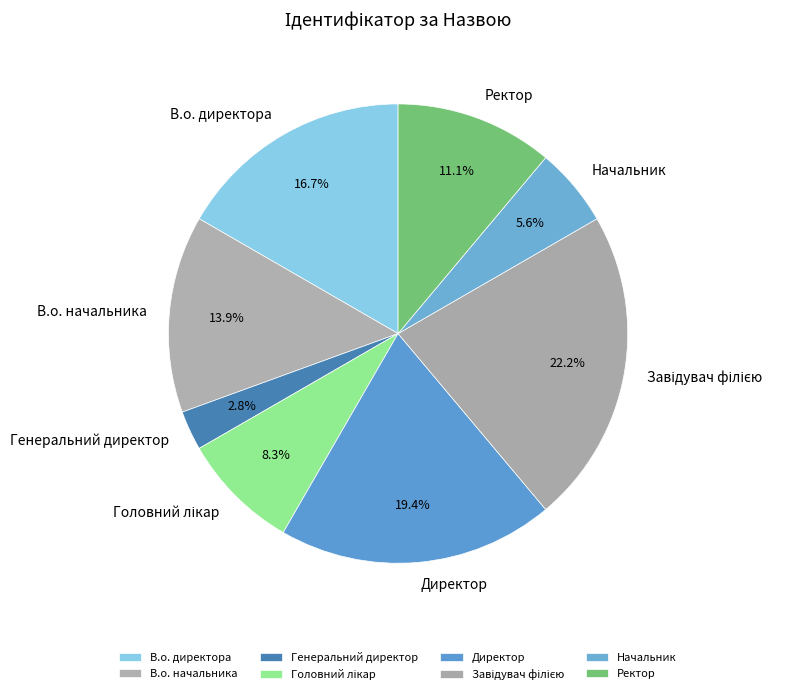

How many slices are in this pie chart?

8